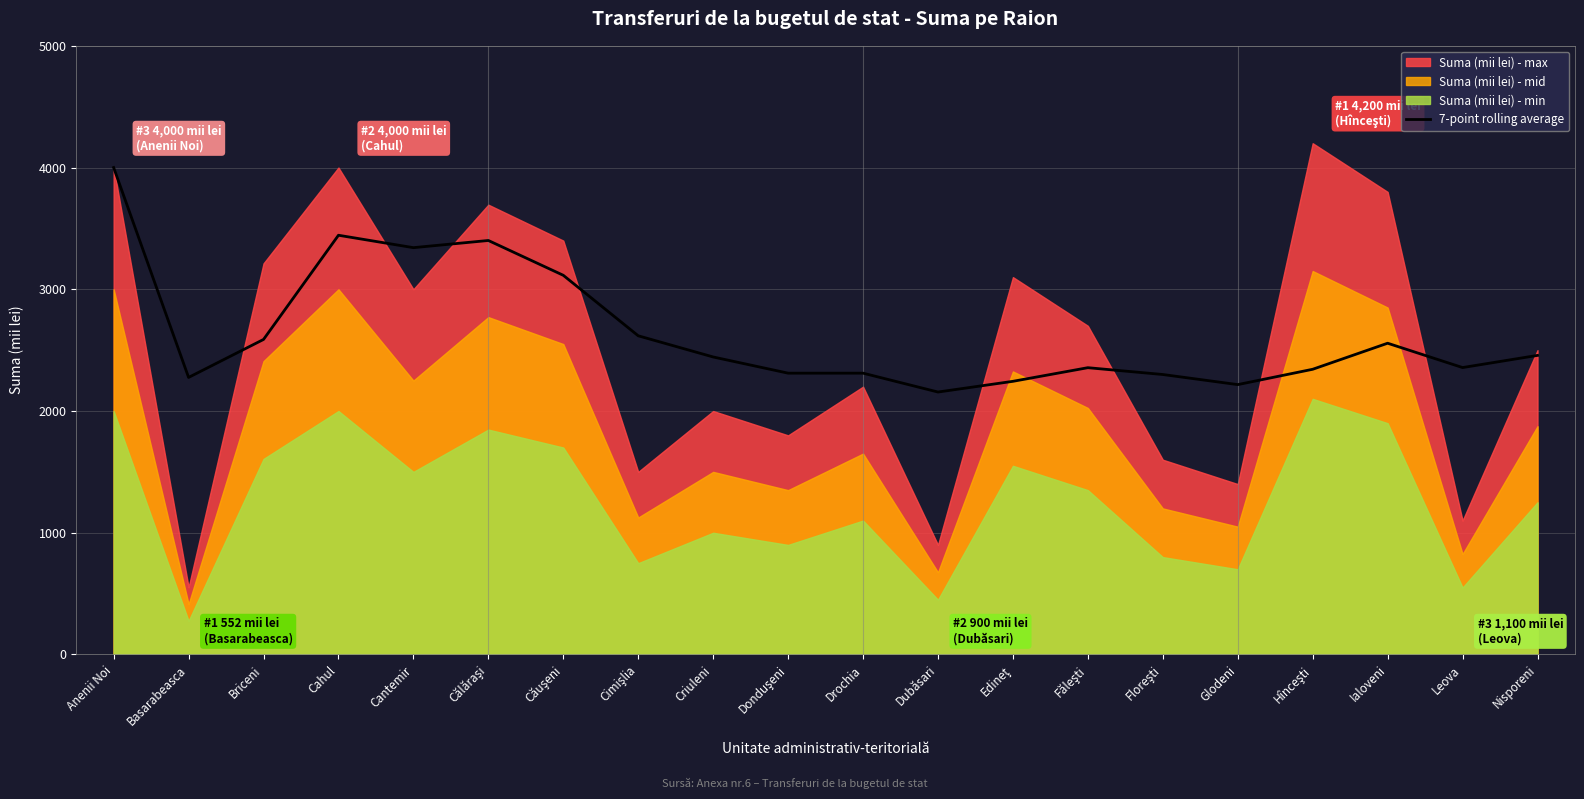

How many values exceed 2444?

9